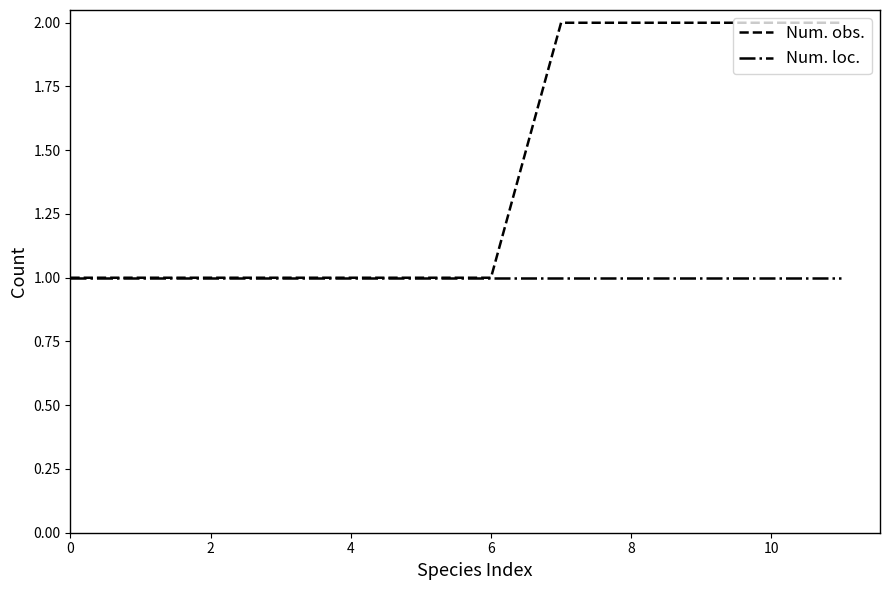

Which series has the largest total across all categories?

Num. obs.